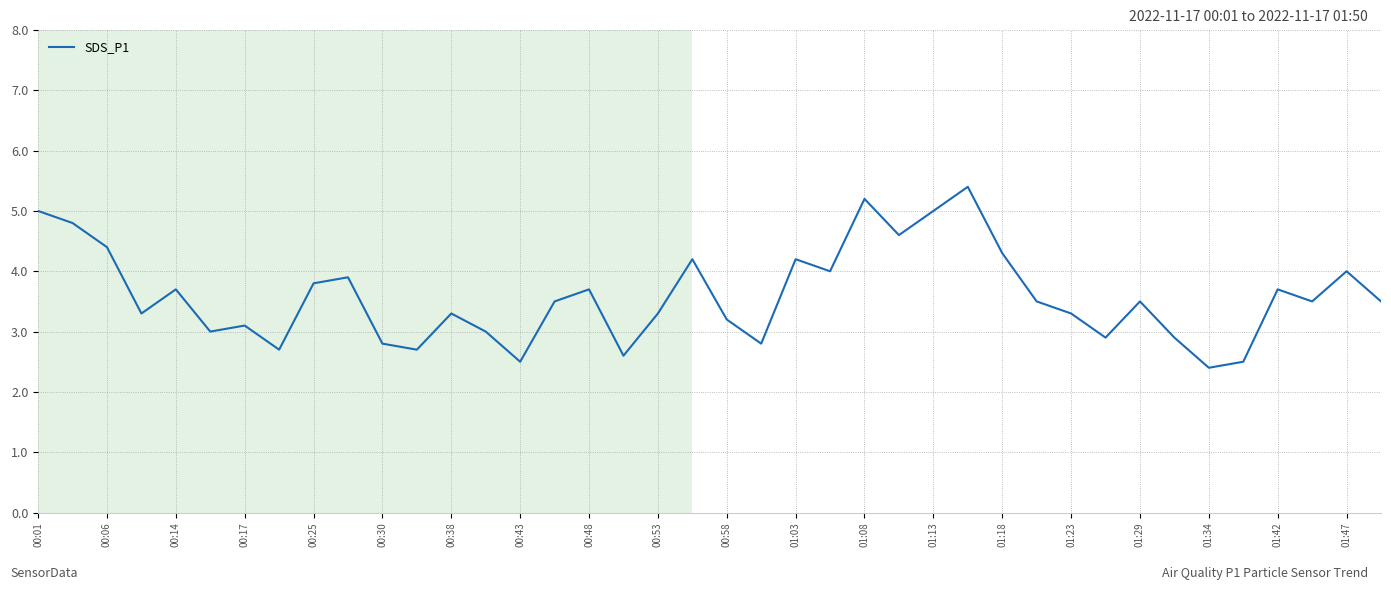

What is the difference between the maximum and second lowest values?

2.9